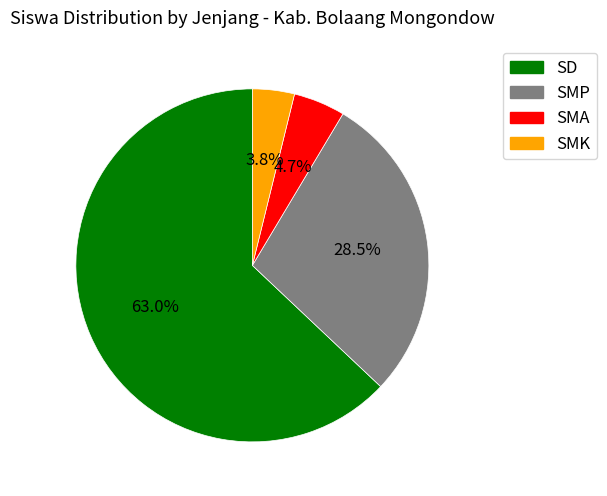

How many slices are in this pie chart?

4